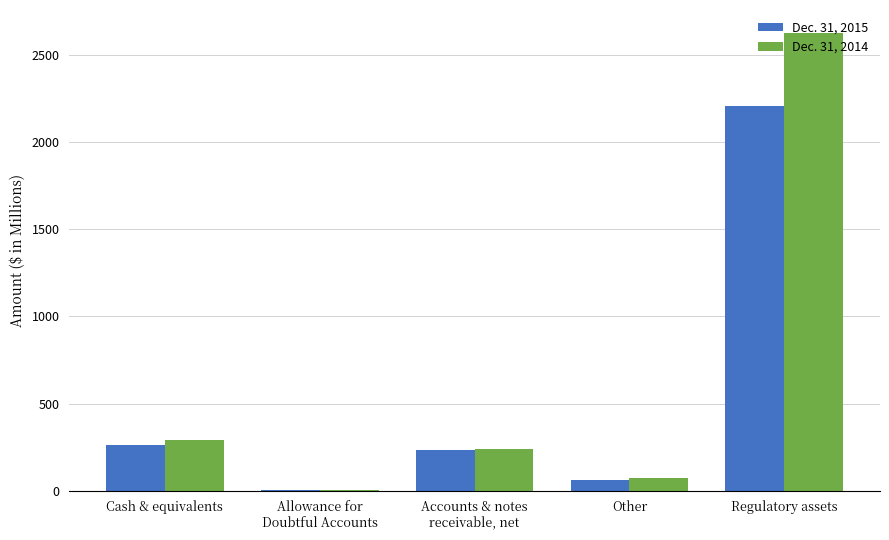

Which series changed the most between Cash & equivalents and Other?

Dec. 31, 2014